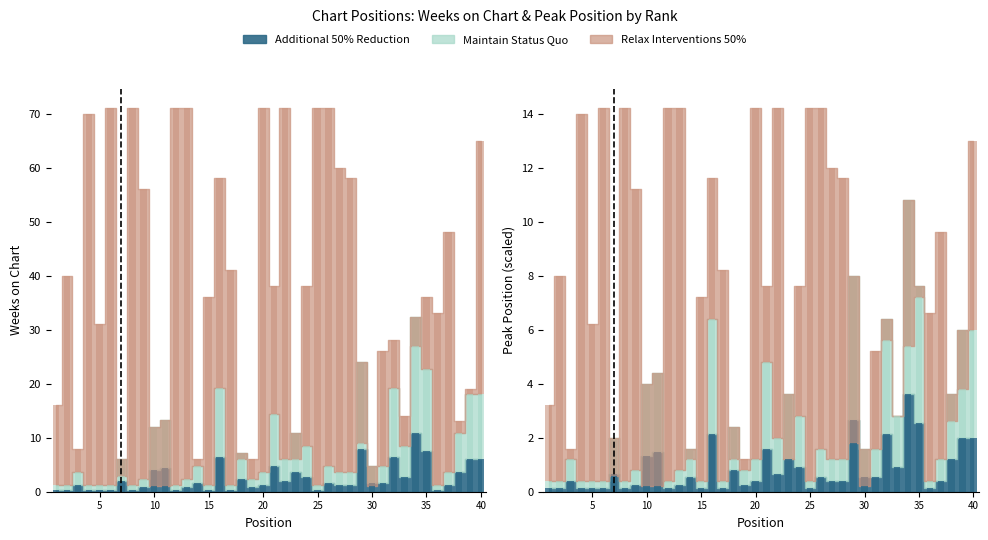

How many bars are there in total?

40